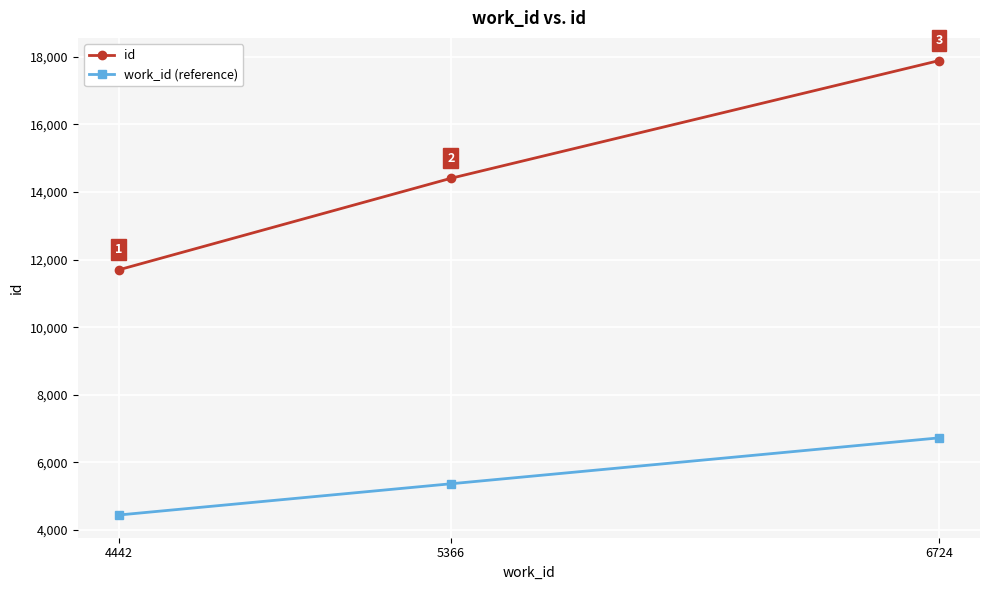

Which category has the highest value across all series?

6724